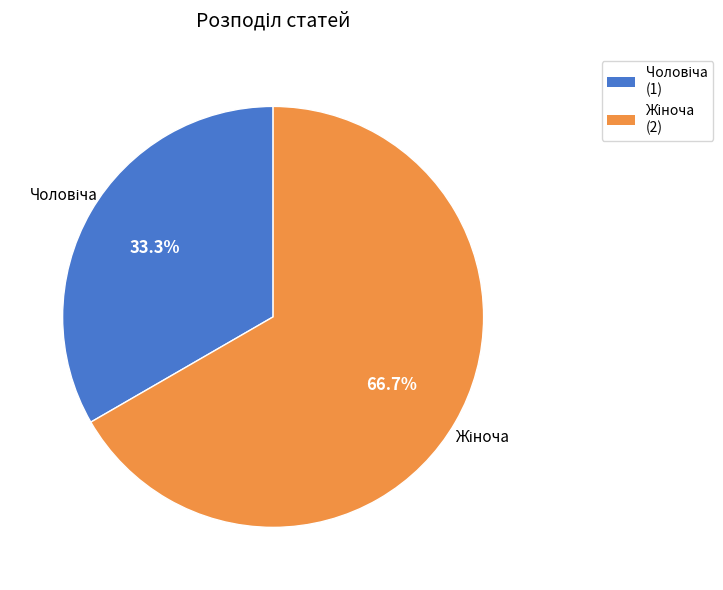

Is there any slice that represents more than half of the pie?

Yes